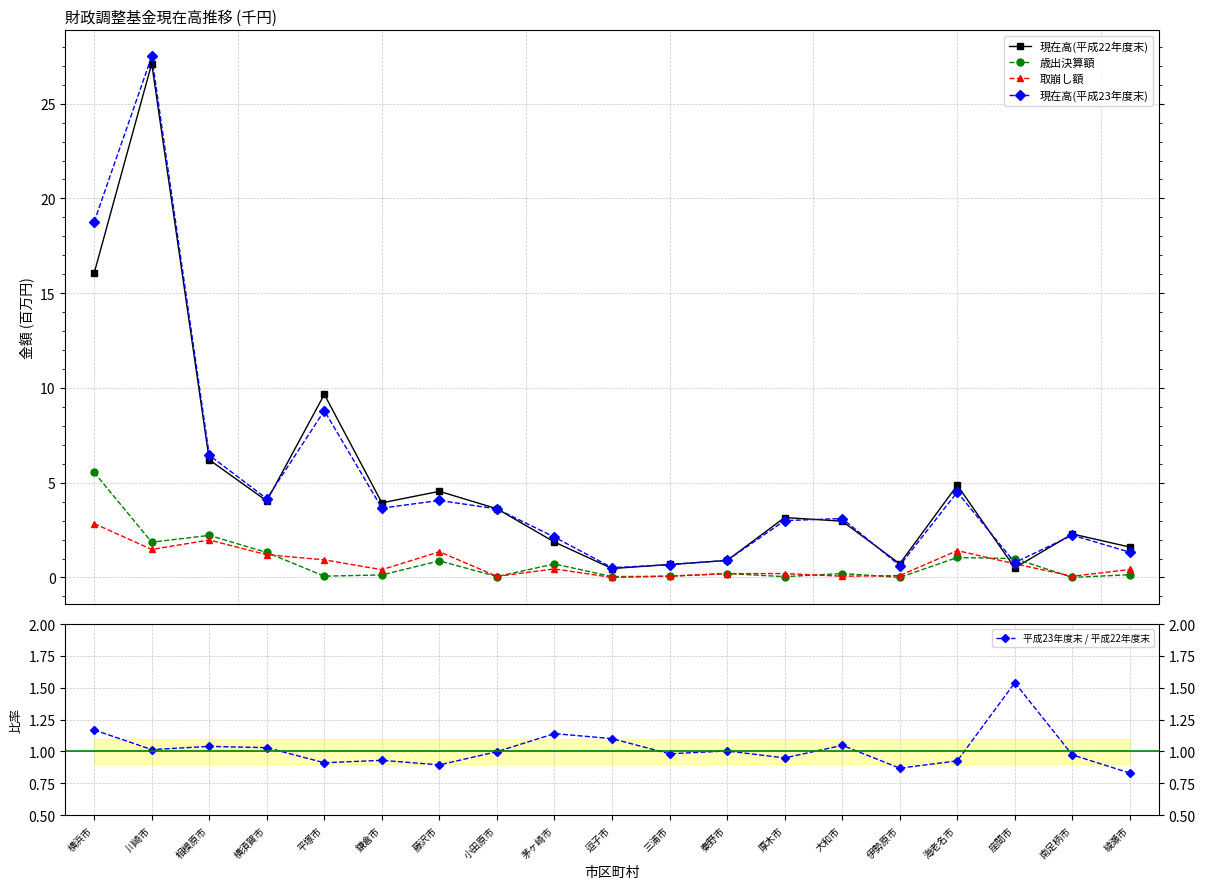

Which series has the widest spread of values?

現在高(平成23年度末)